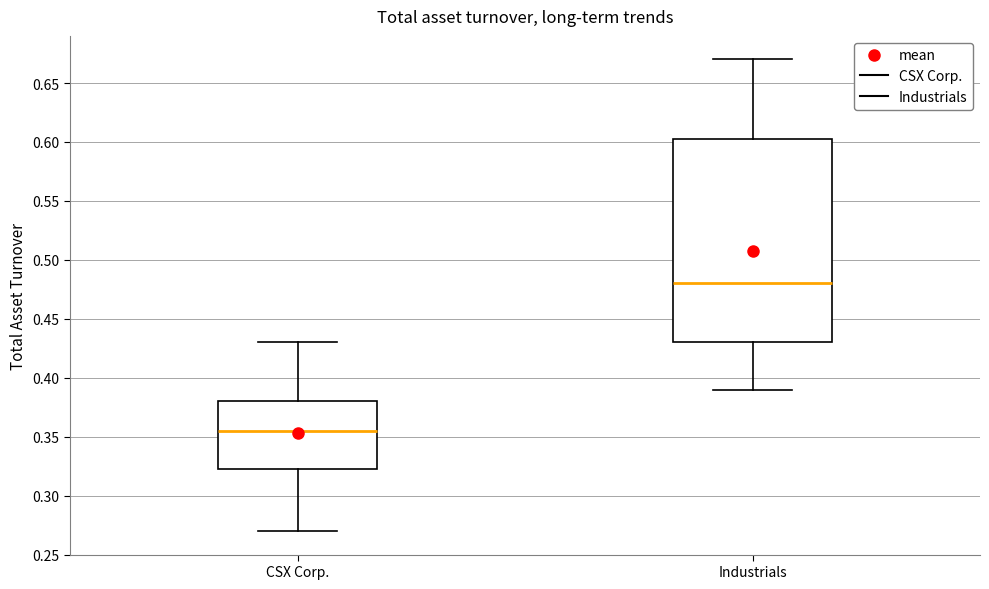

Reading left to right, read every box against the y-axis: the position of its median line, the range the box covers, and the ends of its whiskers. The values are not printed on the chart, so give them approximately, as read against the axis.

CSX Corp.: median 0.355, box 0.325 to 0.380, whiskers 0.270 to 0.430
Industrials: median 0.480, box 0.430 to 0.605, whiskers 0.390 to 0.670